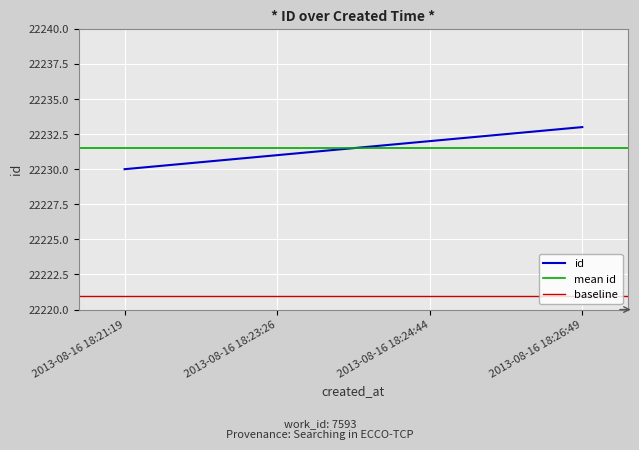

True or false: id has more than 0 interior local peaks.

False